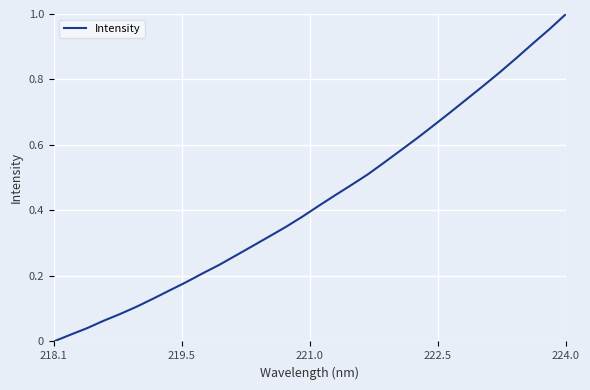

How many distinct data groups are displayed?

1